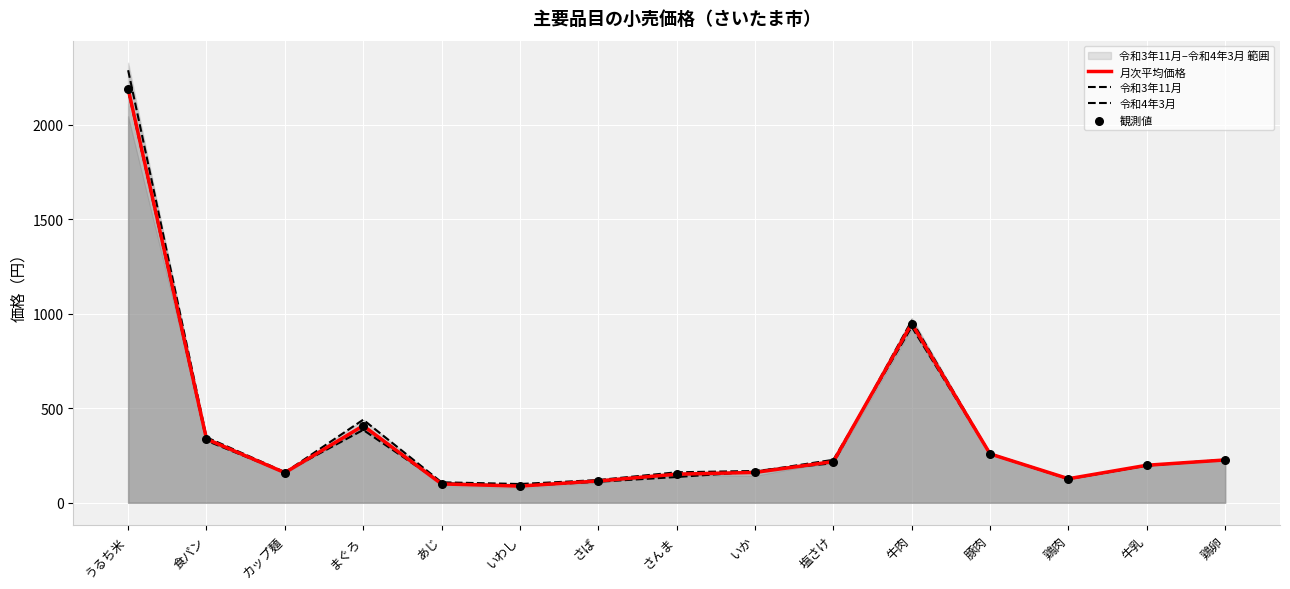

Which series reaches the minimum Y coordinate?

月次平均価格